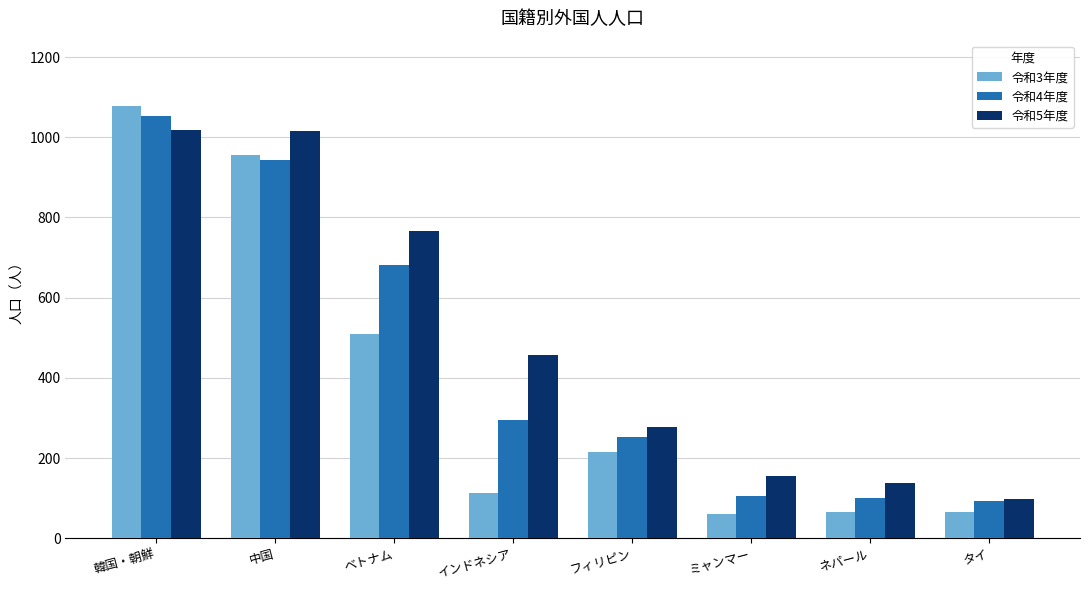

What position from the right is 中国?

7